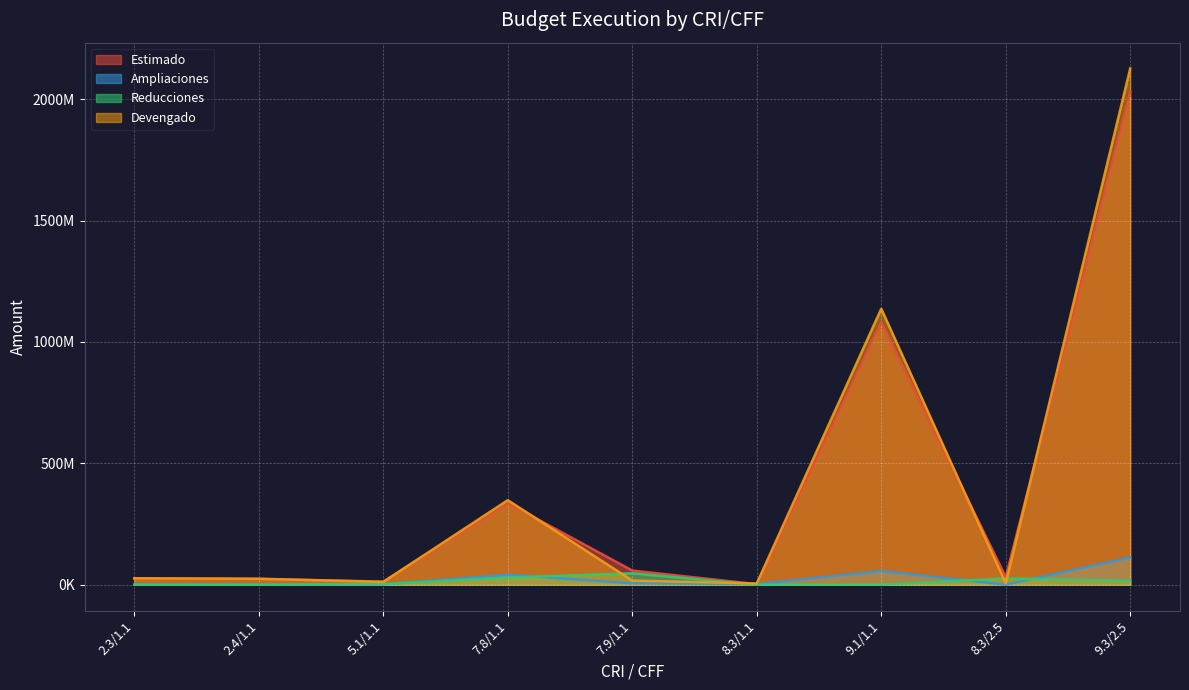

Which series has the largest range (max minus min)?

Devengado